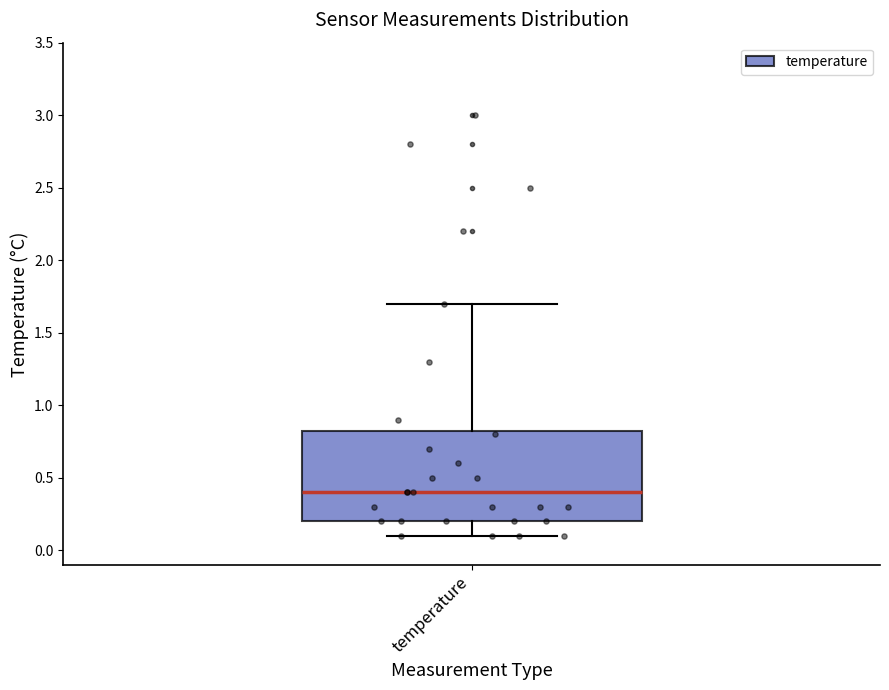

Where does the upper whisker of the box for temperature end on the y-axis? The values are not printed on the chart, so give them approximately, as read against the axis.

1.70